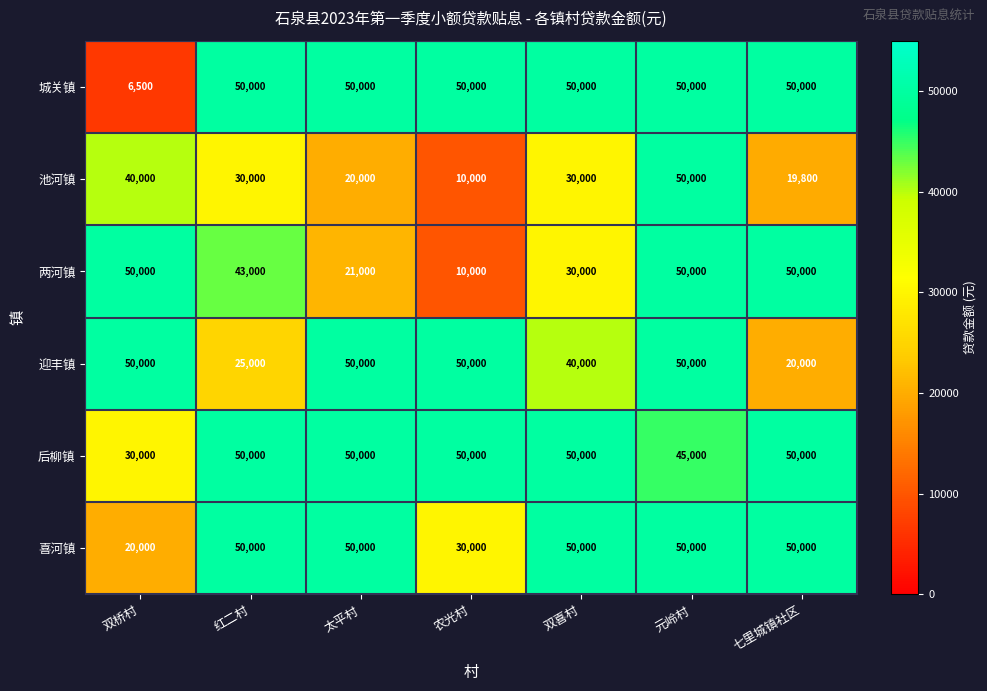

Which series changed the most between 农光村 and 七里城镇社区?

两河镇